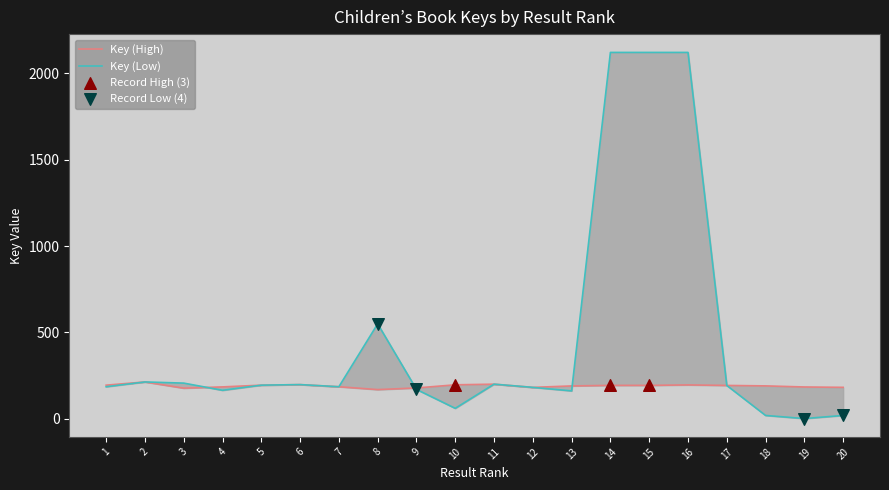

At how many categories does at least one series exceed 56?

20